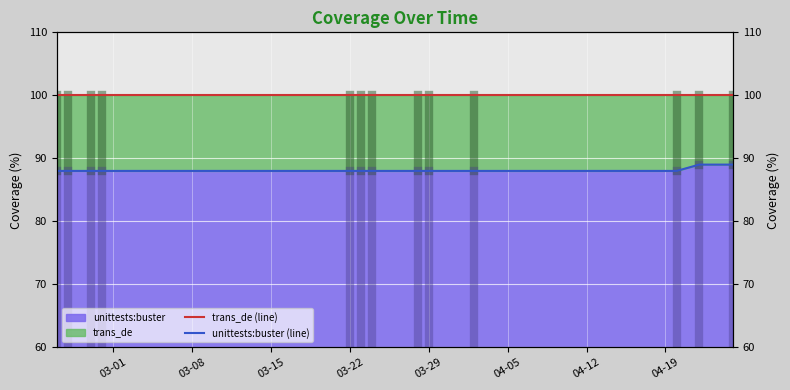

Where is unittests:buster (line) nearest to the value 88?

03-01